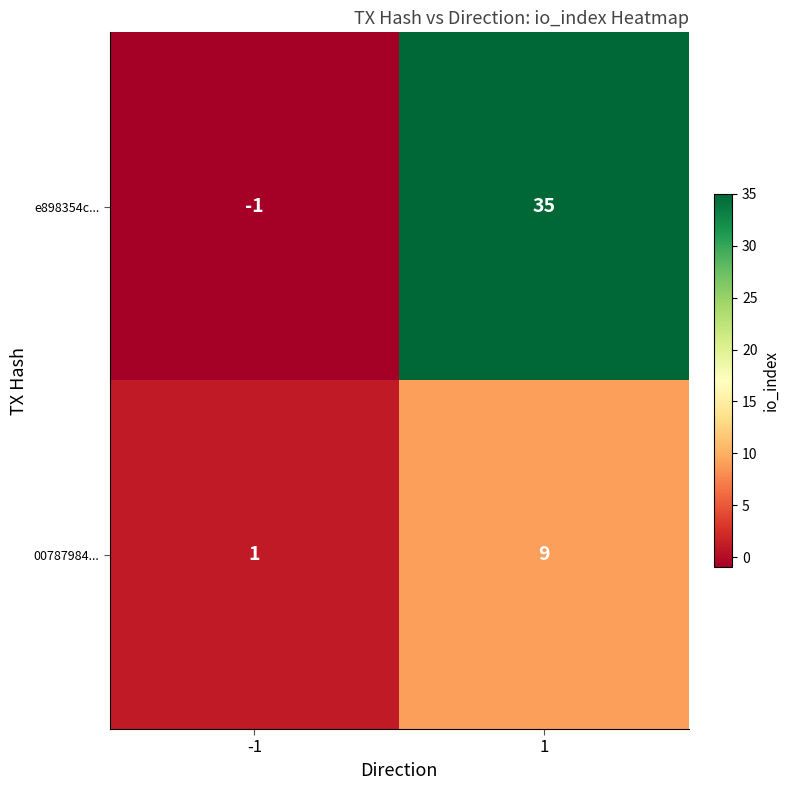

The e898354c... series shows 62 at 1. True or false?

False